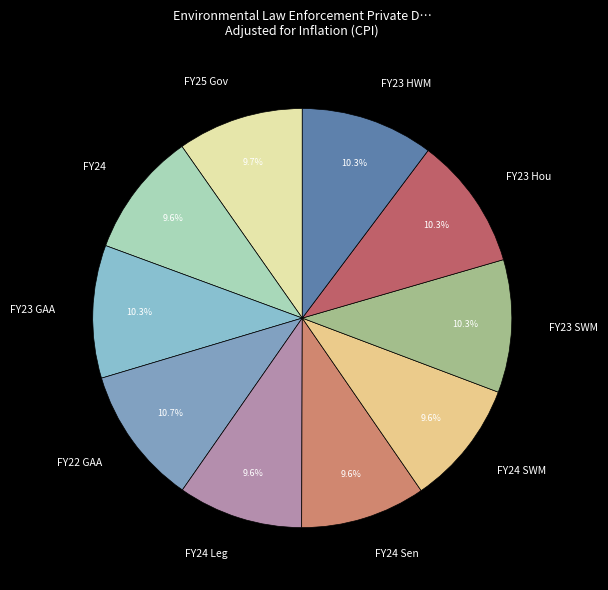

Is it true that FY24 Sen is 10% of the pie?

True